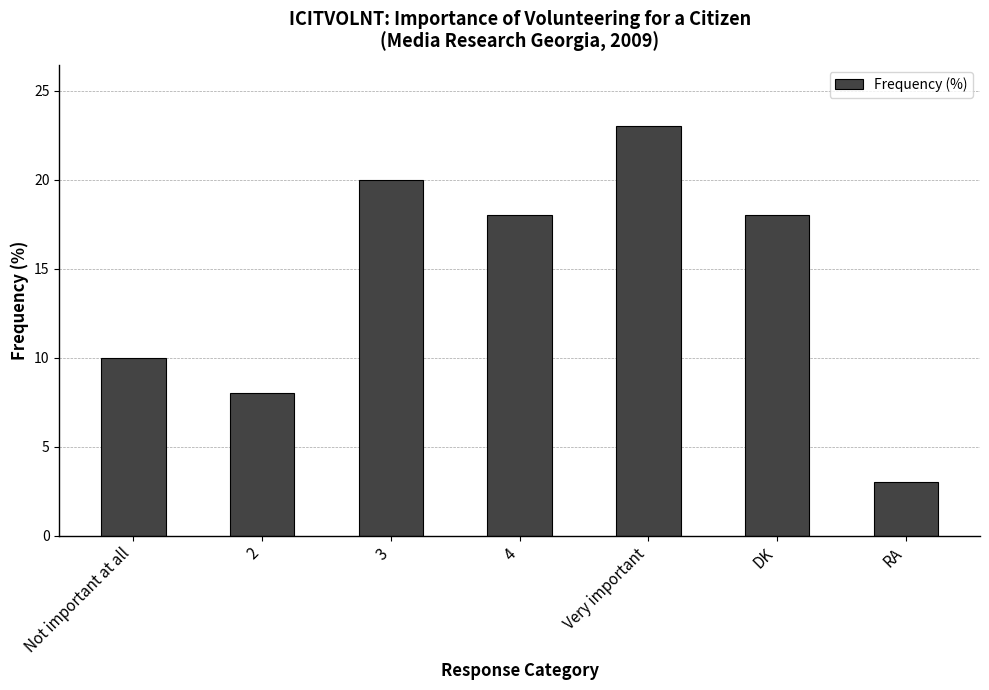

What is the difference between the maximum and minimum values?

20